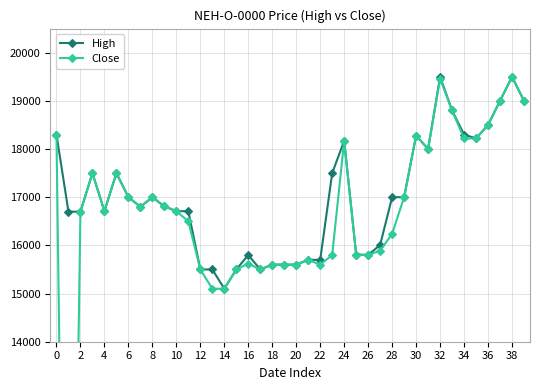

What is the minimum value for High?

15100